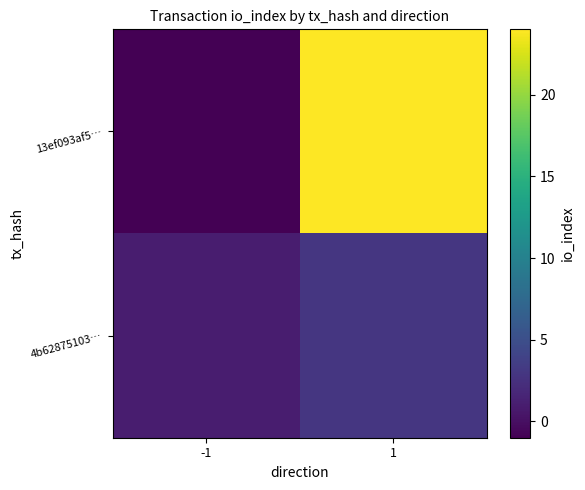

Reading right to left, list all the values displayed in this chart.

13ef093af5…: 1=24	-1=-1
4b62875103…: 1=3	-1=1